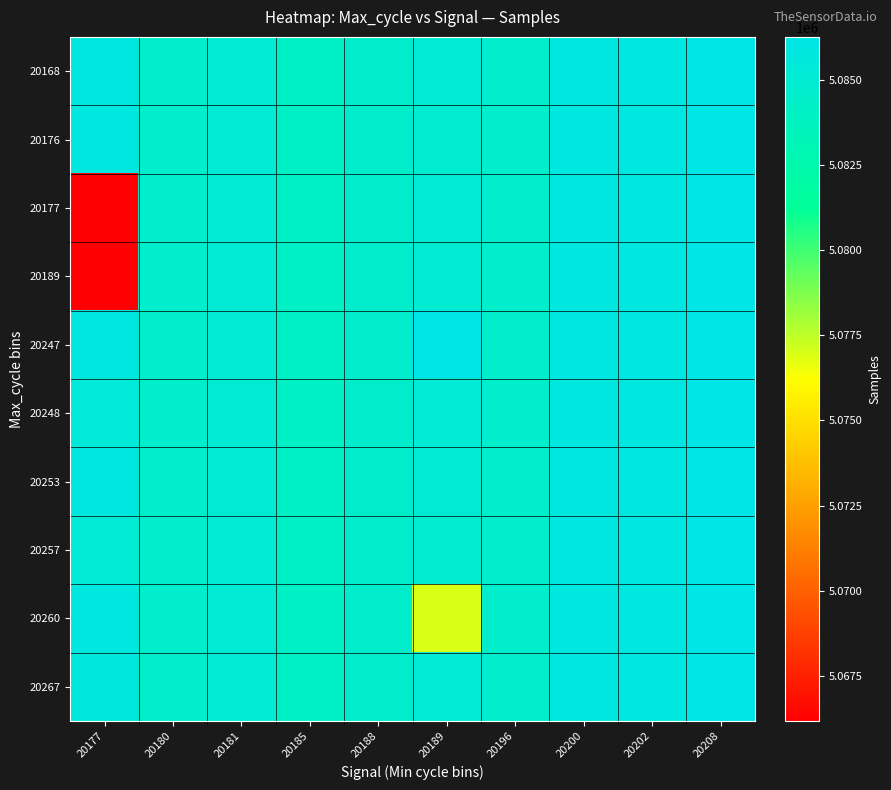

What is the maximum value shown in the chart?

5086253